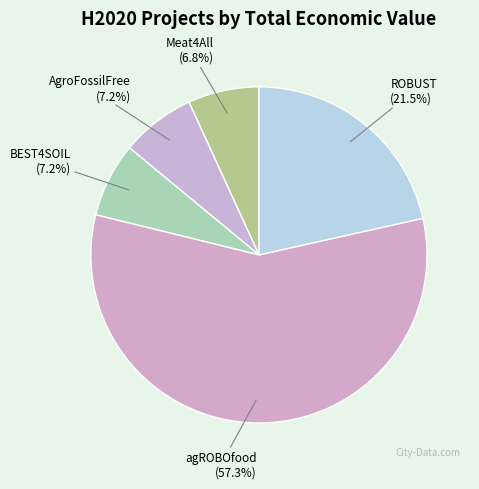

The BEST4SOIL slice represents 7% of the pie. True or false?

True